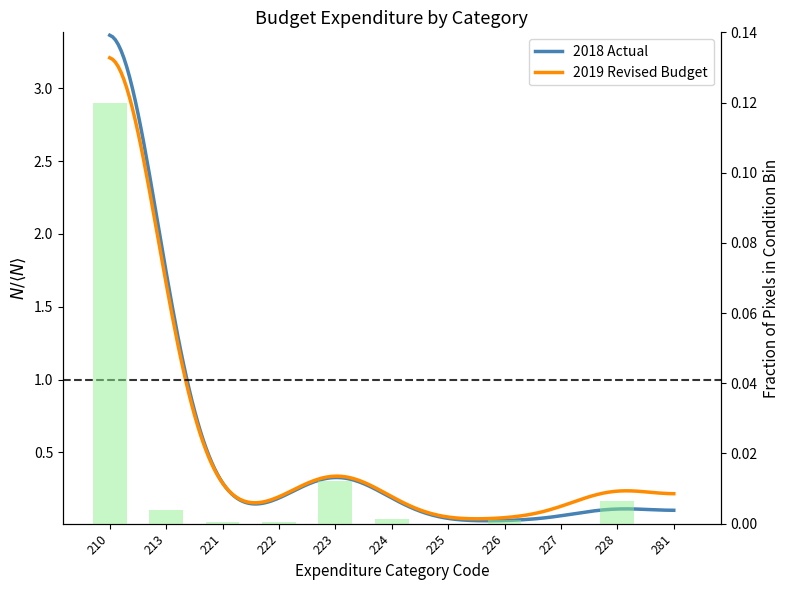

Between 226 and 228, which is larger?

228